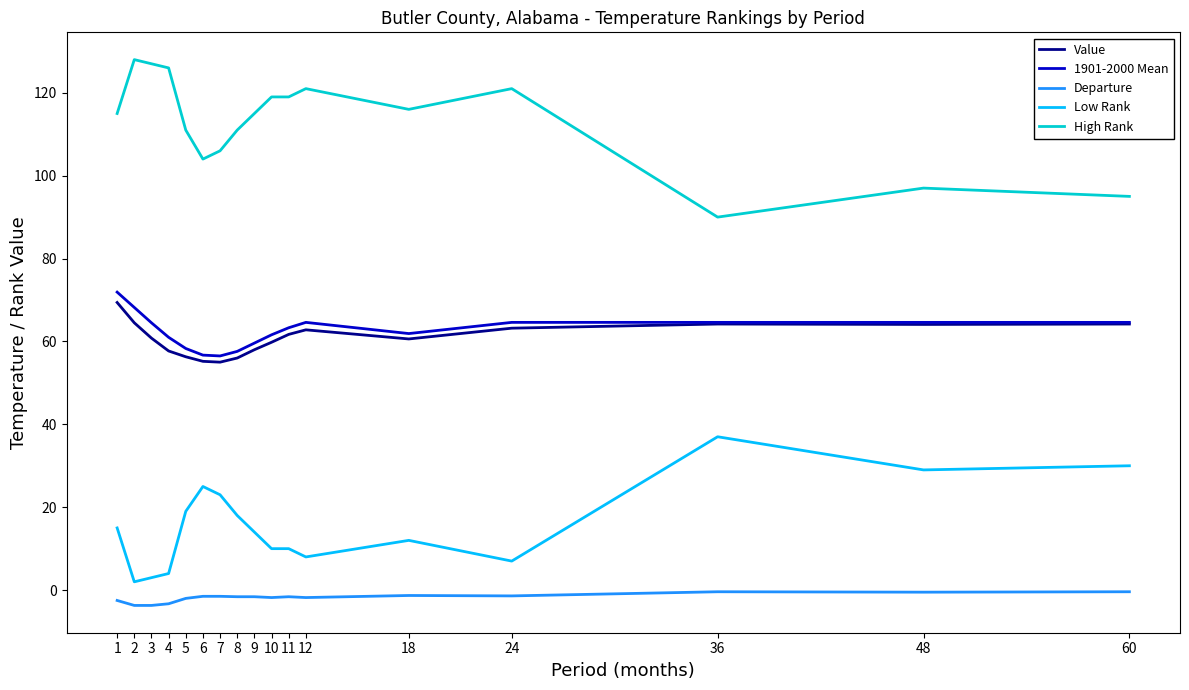

What is the sum of all 1901-2000 Mean values?

1064.1